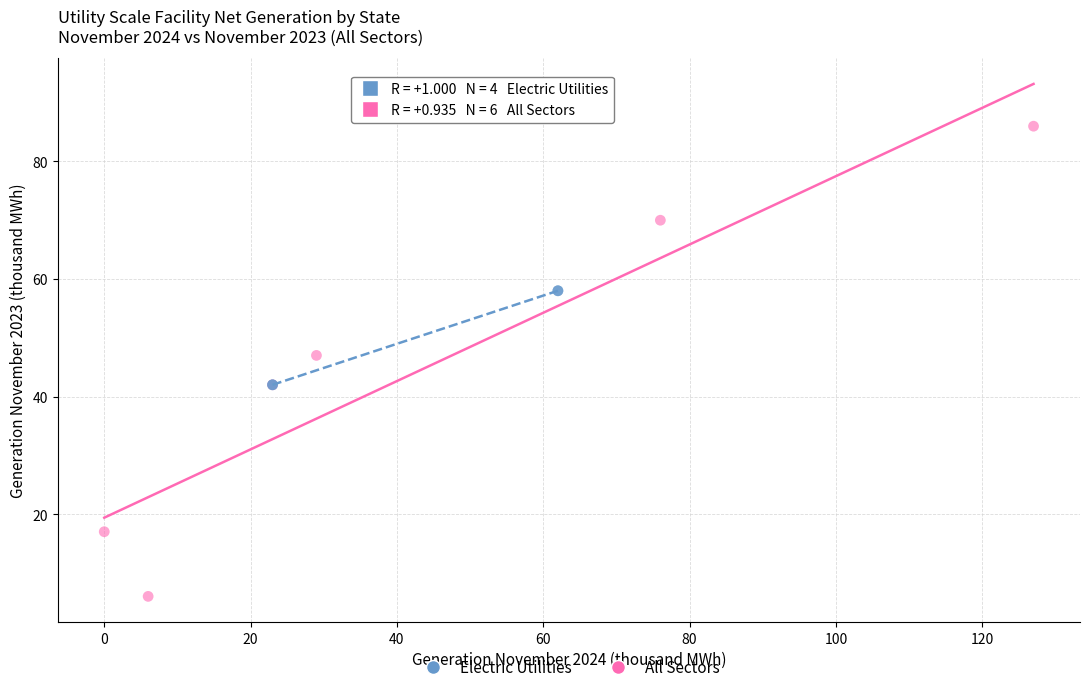

Which series reaches the maximum Y coordinate?

All Sectors